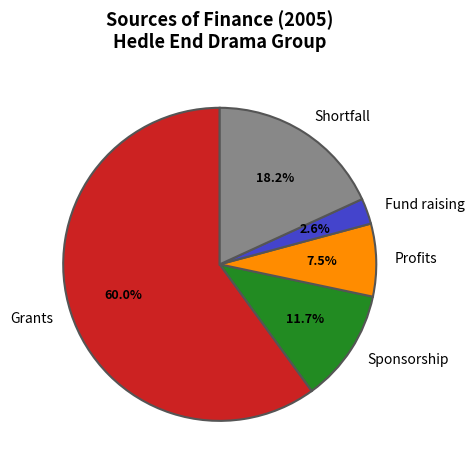

Which slice represents more than half of the pie?

Grants